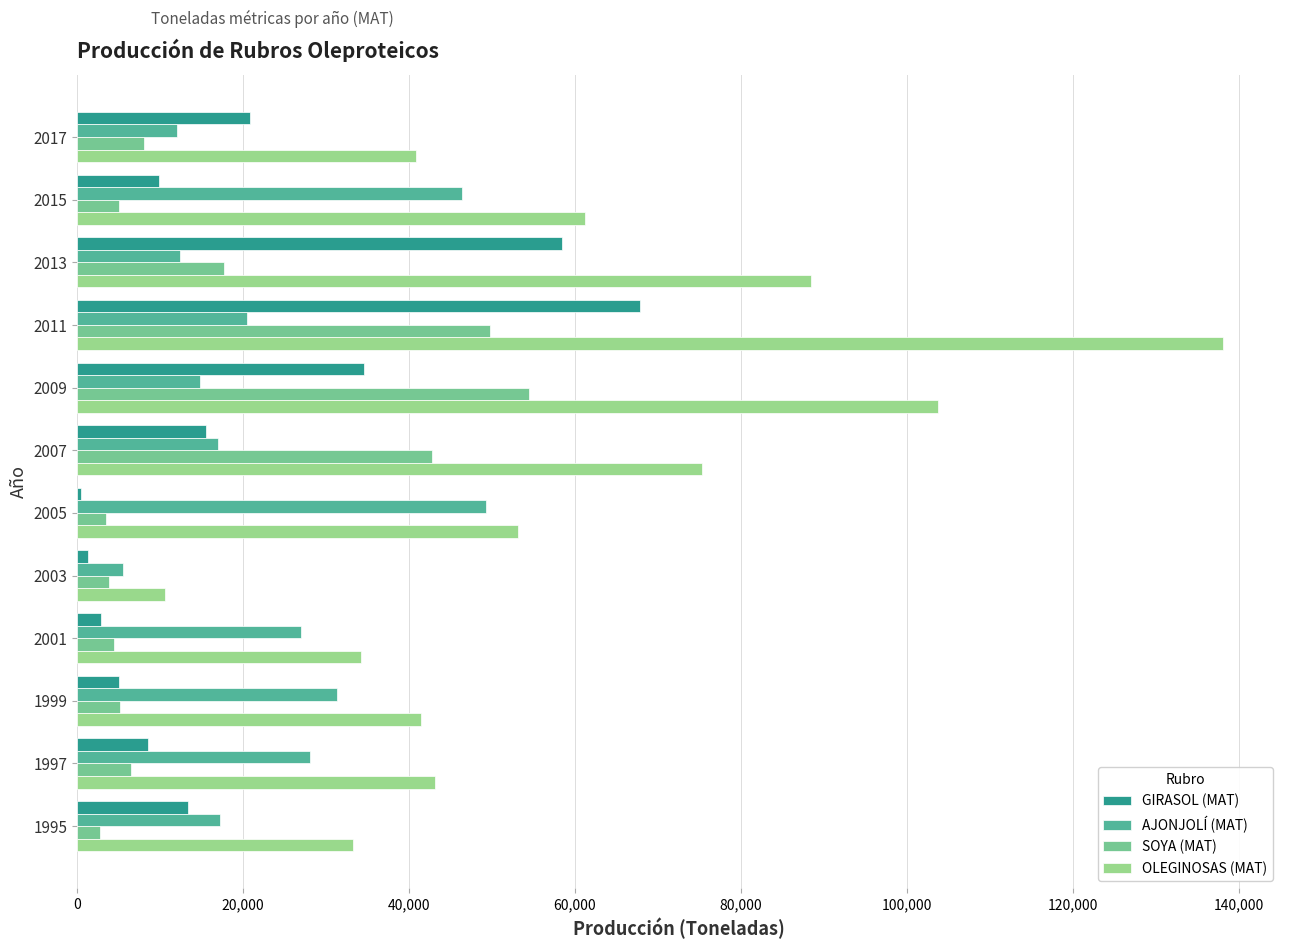

How many series are shown in this chart?

4